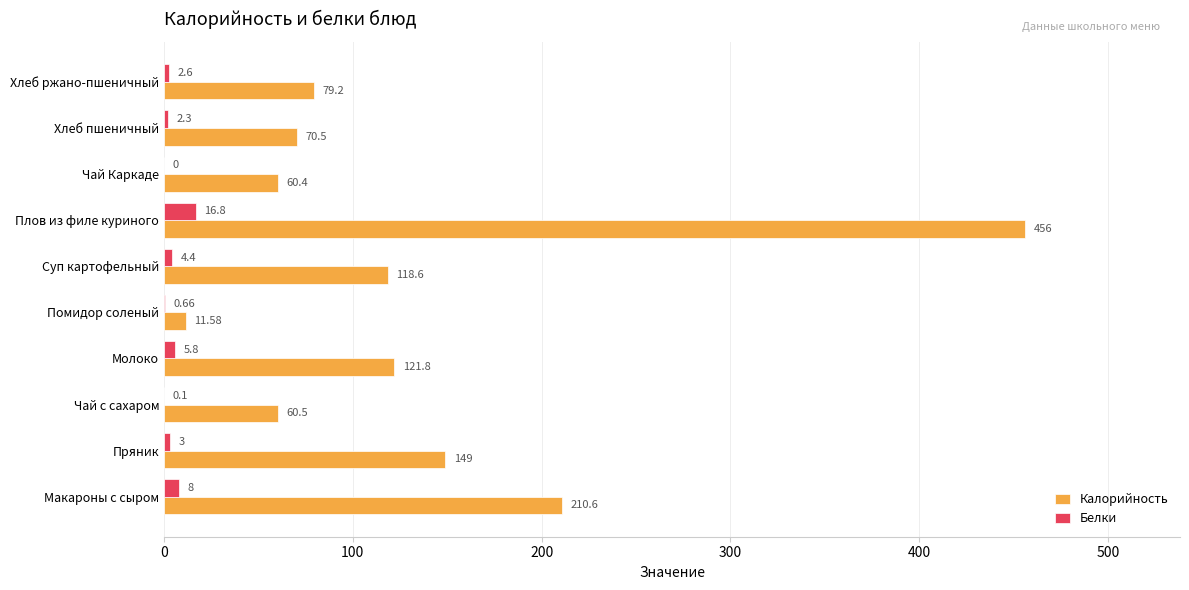

What is the average value of the Калорийность series?

133.8